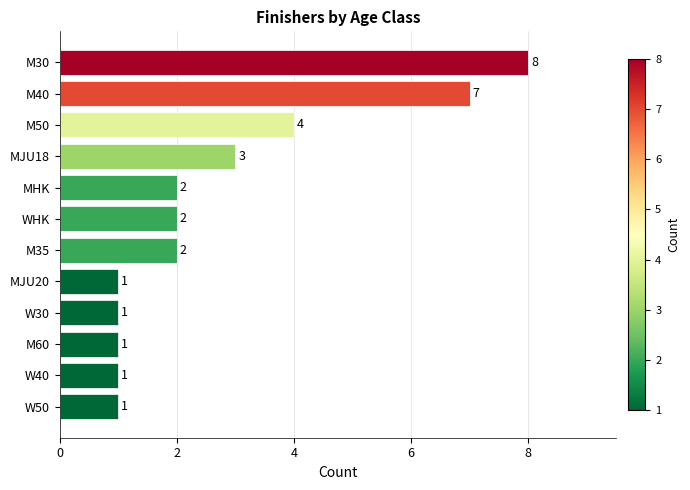

Which has a higher value, M50 or MHK?

M50